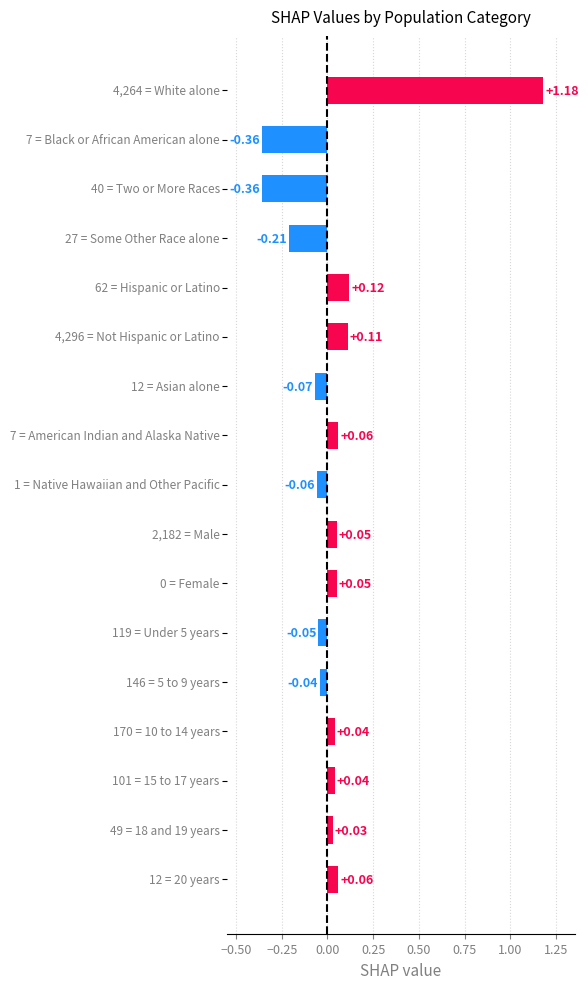

At which category does the chart reach its minimum across all series?

Black or African American alone